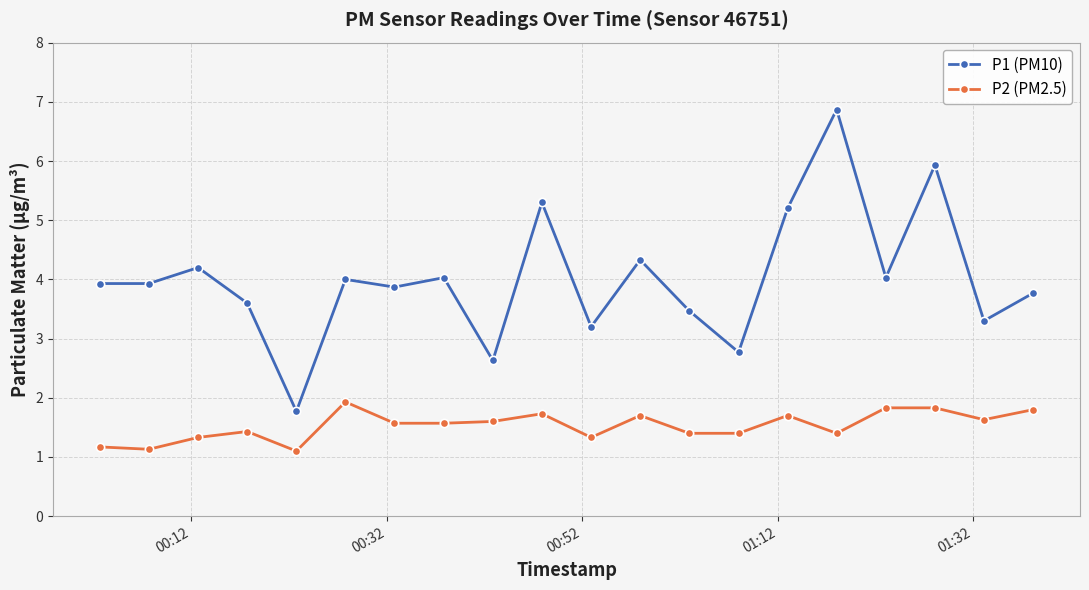

Rank the series by their maximum value, from highest to lowest.

P1 (PM10), P2 (PM2.5)